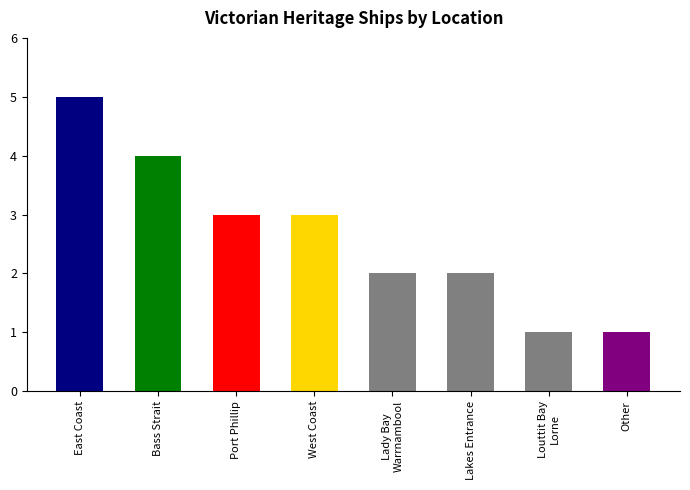

What is the greatest value displayed?

5